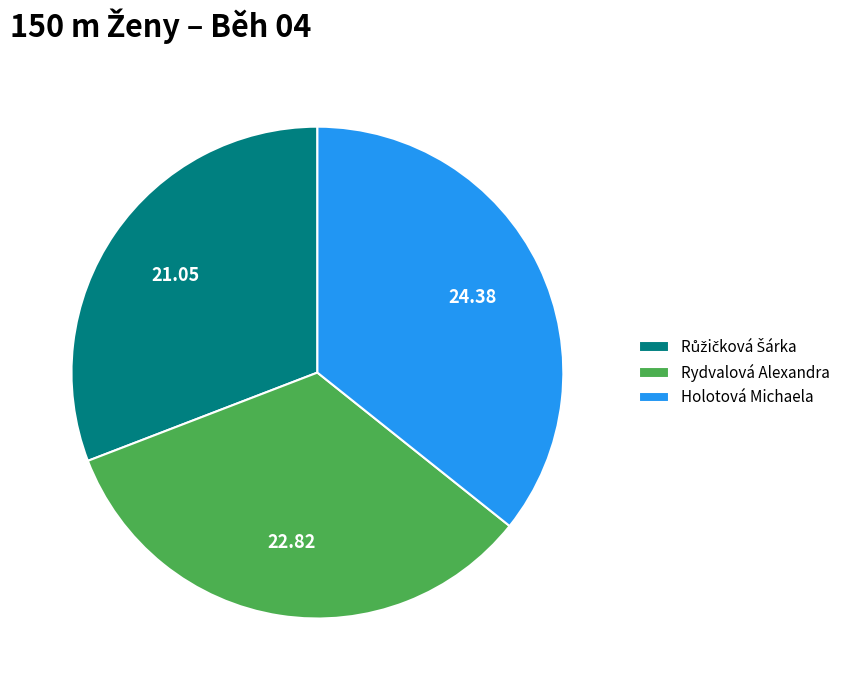

Combined, do Rydvalová Alexandra and Holotová Michaela account for over 50%?

Yes